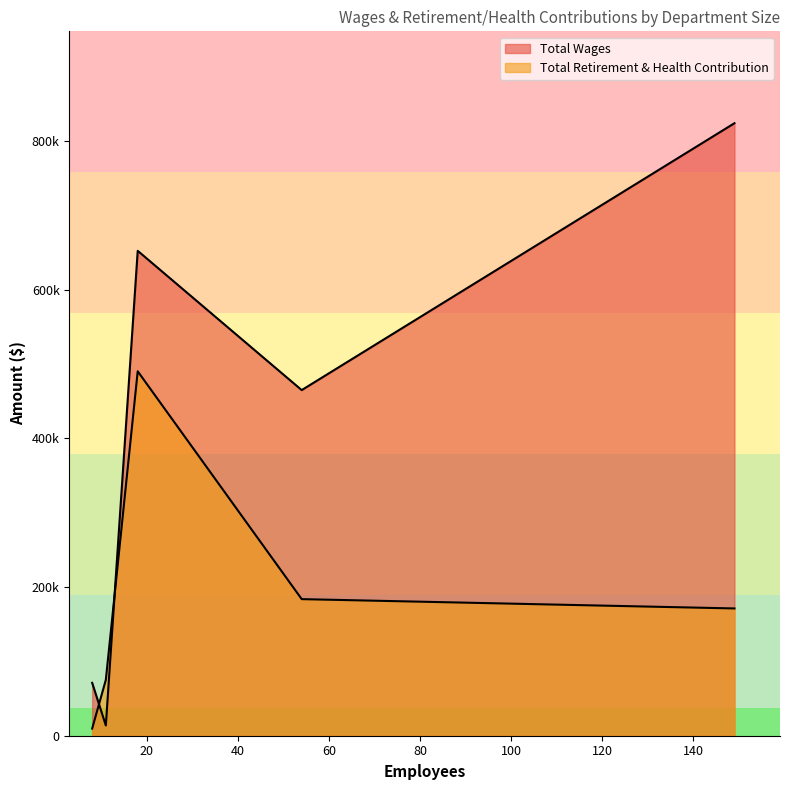

Rank the series by their average value, from highest to lowest.

Total Wages, Total Retirement & Health Contribution